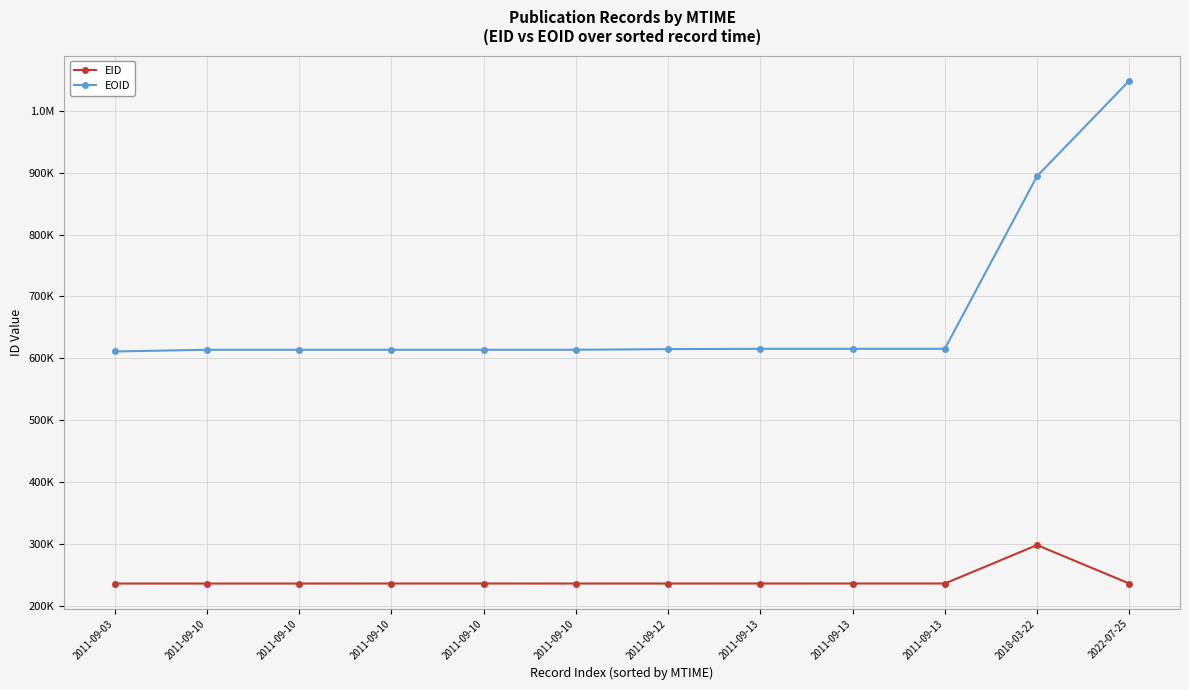

What are all the series names shown in the legend?

EID, EOID